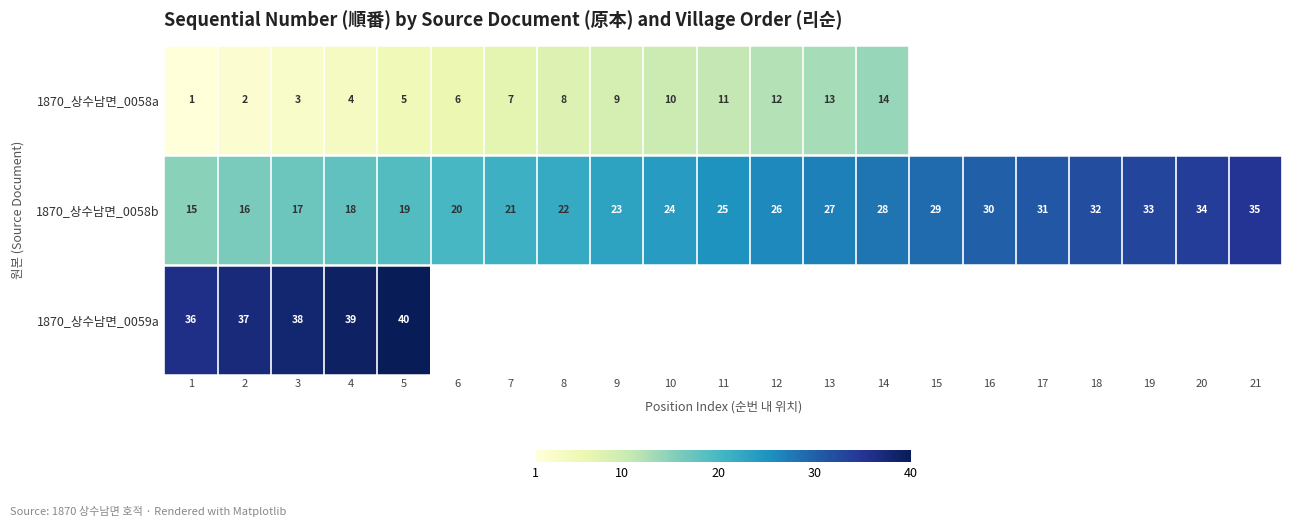

What is the smallest value displayed?

1.0